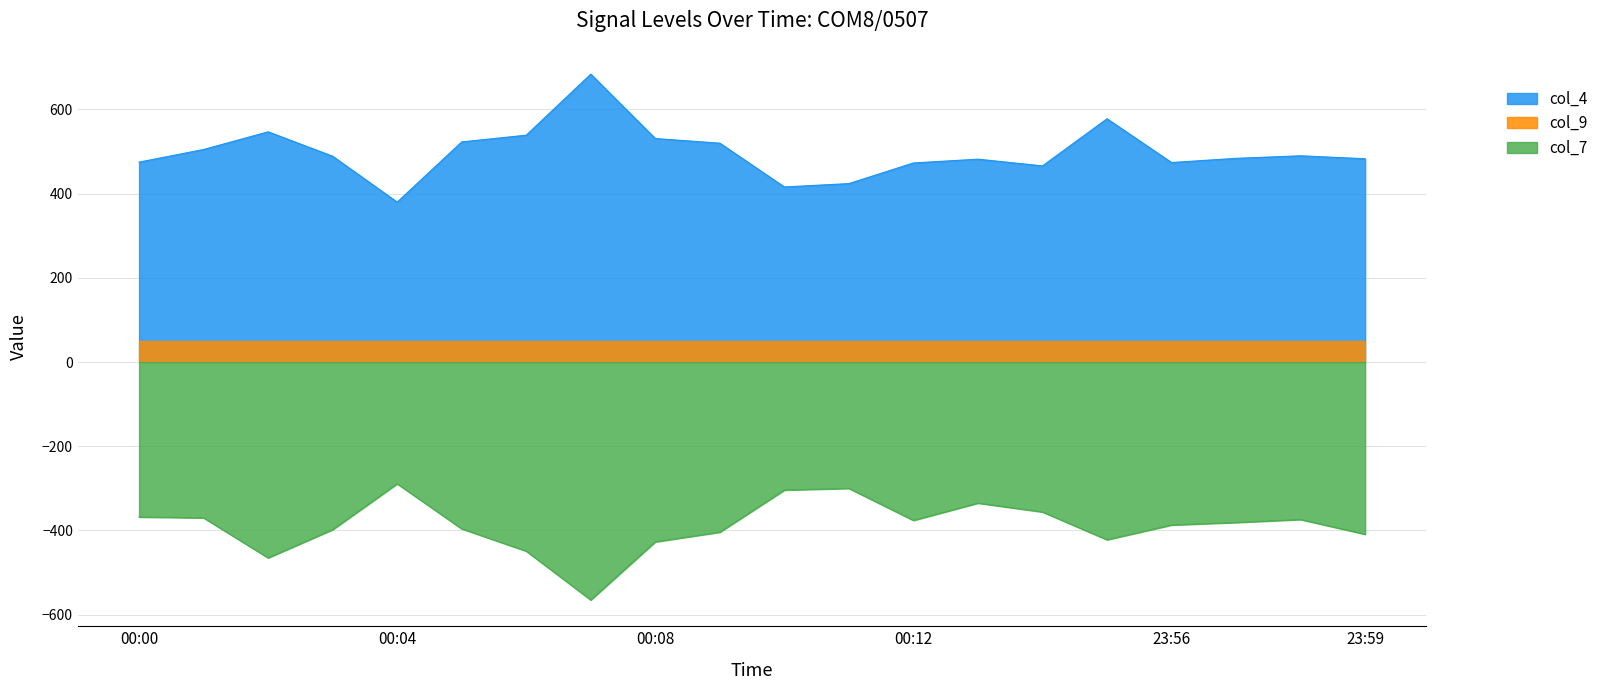

Count the number of data series in this chart.

3